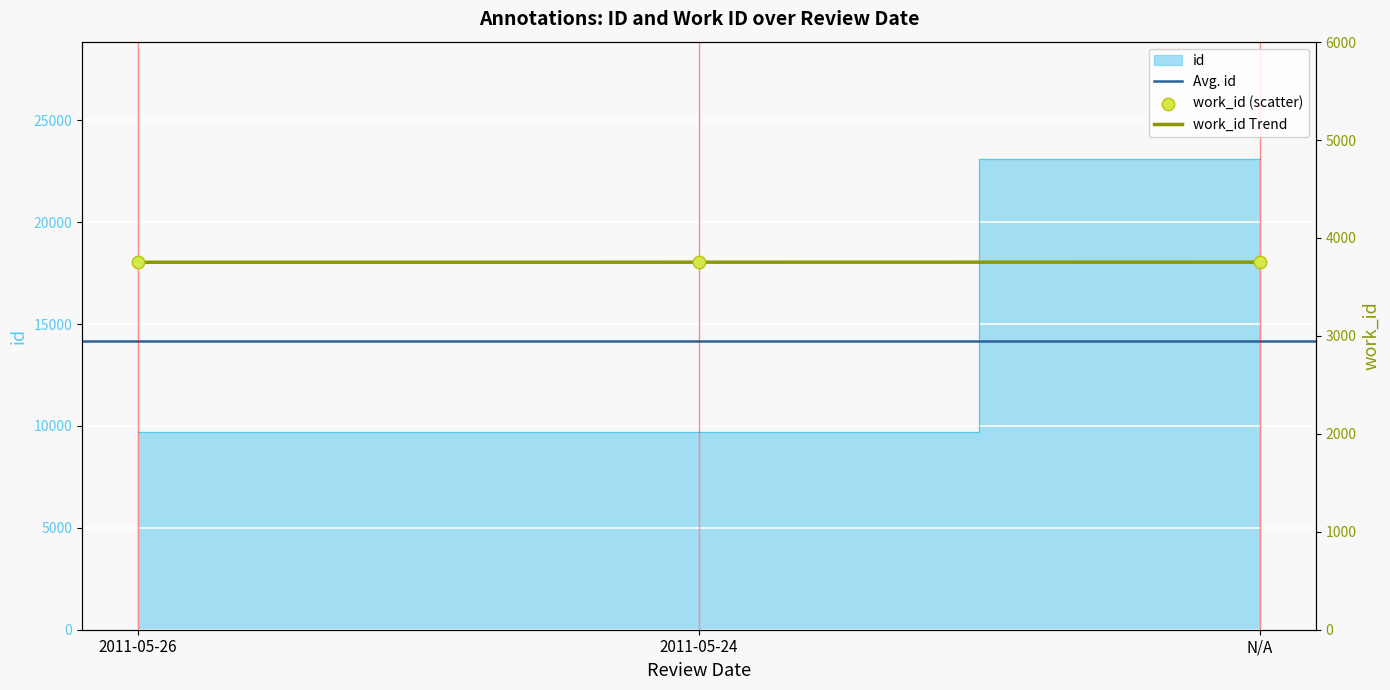

Which series reaches the maximum Y coordinate?

id